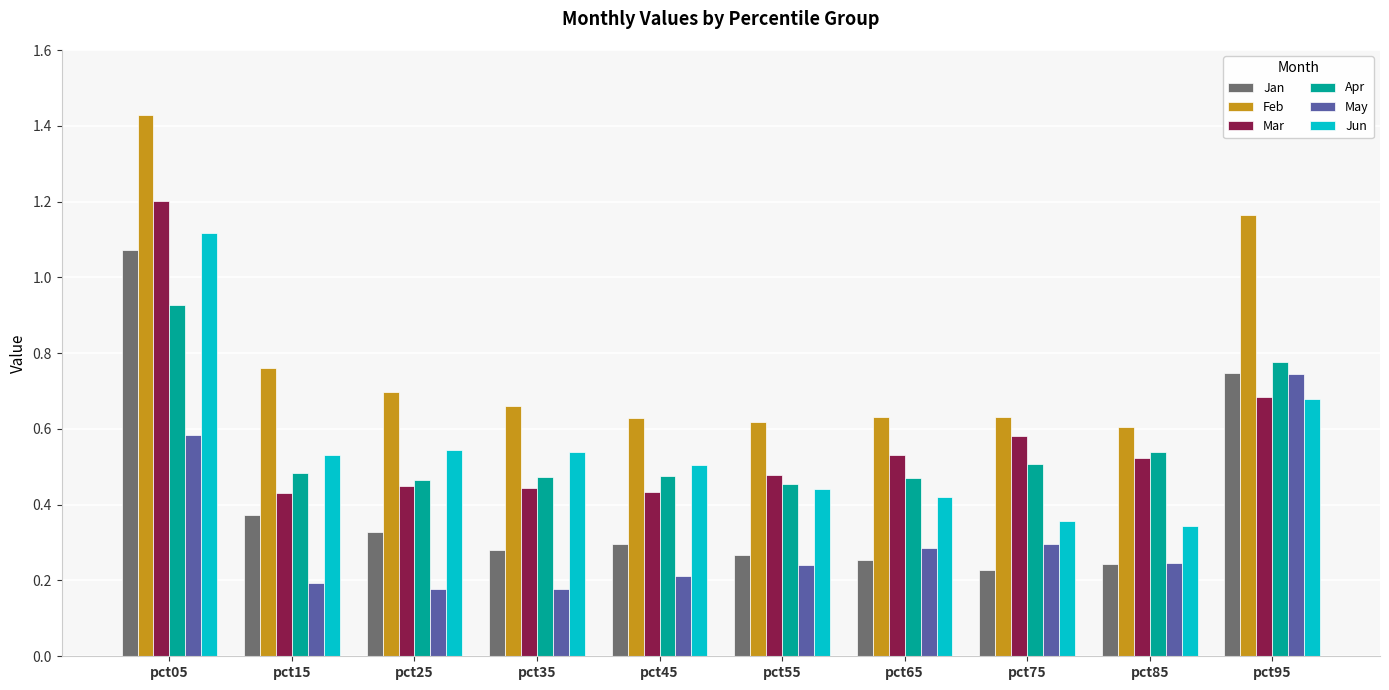

What is the sum of all Jun values?

5.5